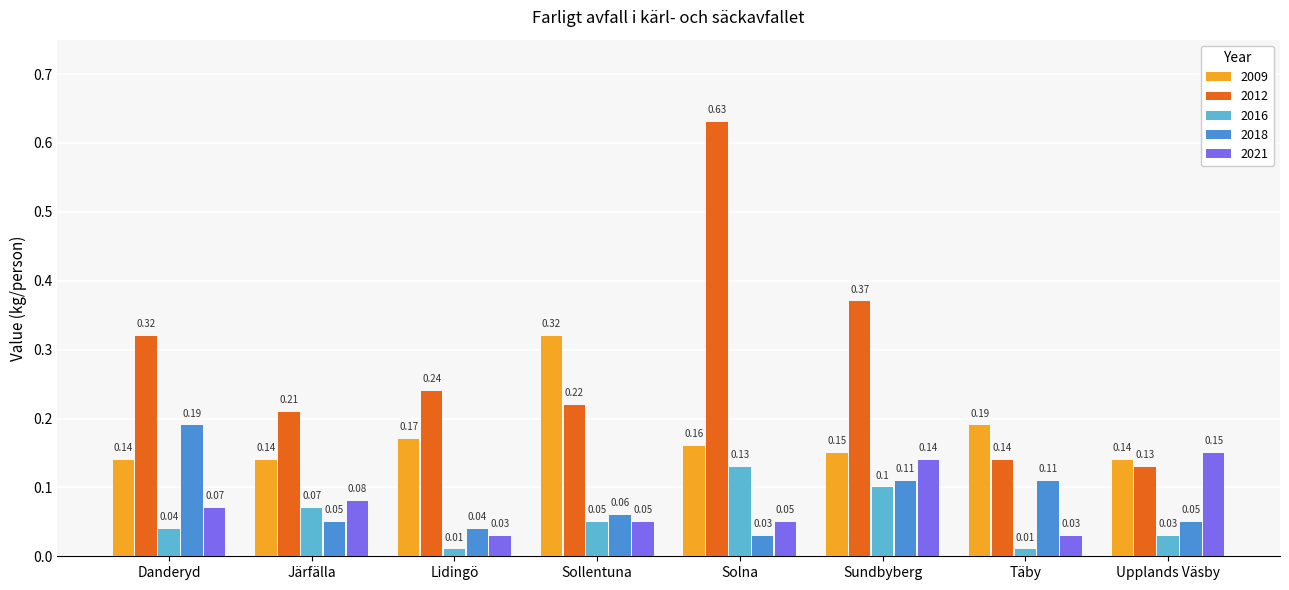

What is the approximate value of 2016 at Sollentuna?

0.1